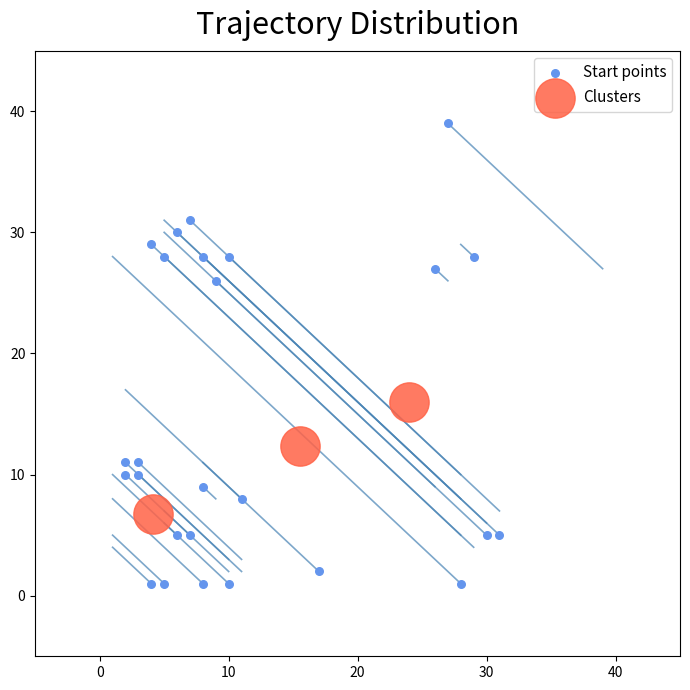

What are all the series names shown in the legend?

Start points, Clusters